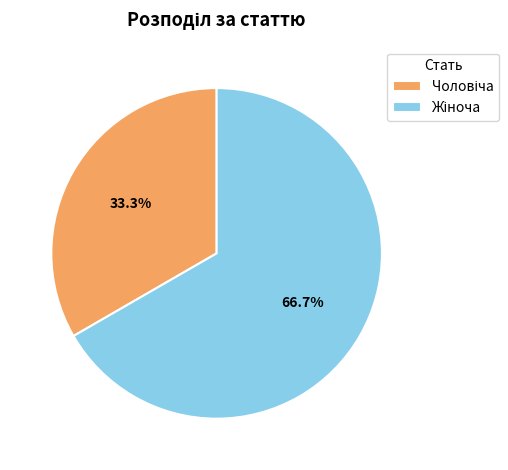

To the nearest percent, what is the average slice percentage?

50%